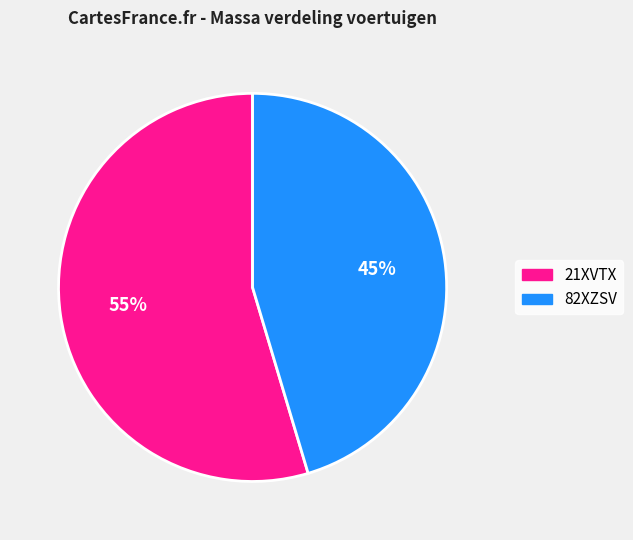

To the nearest percent, what is the combined percentage of 82XZSV and 21XVTX?

100%